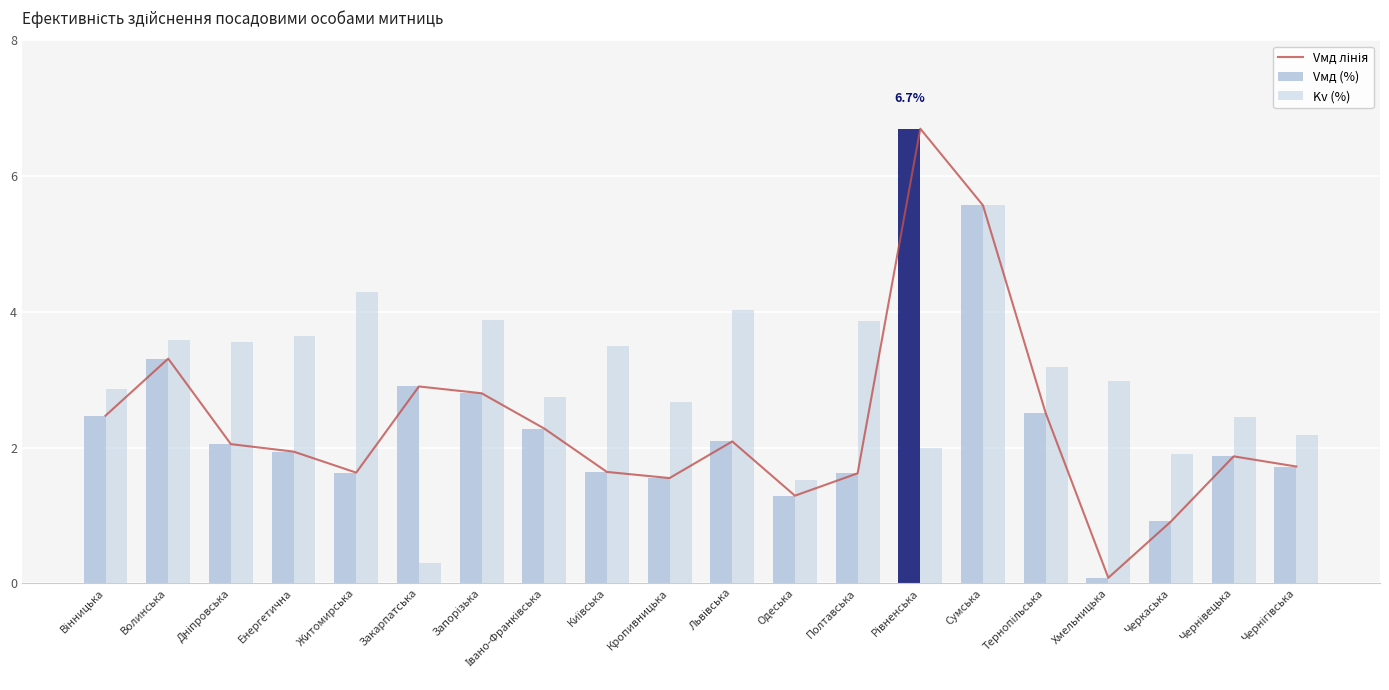

Is it true that Kv (%) equals 2.0 at Тернопільська?

False